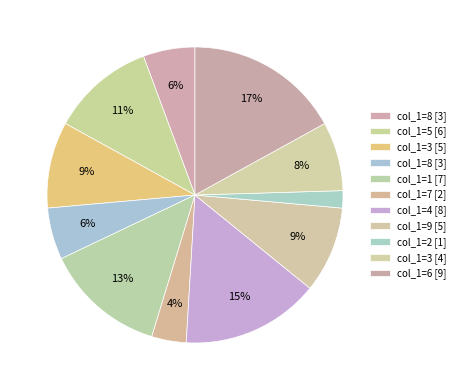

What is the smallest slice in the pie chart?

2